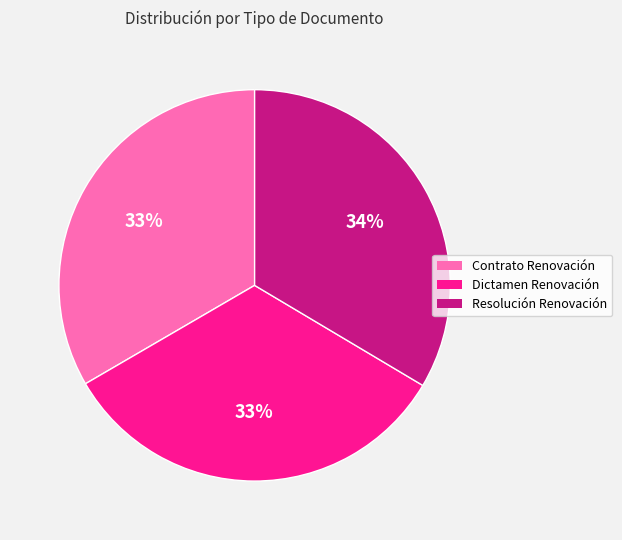

What percentage is the Contrato Renovación slice, to the nearest percent?

33%